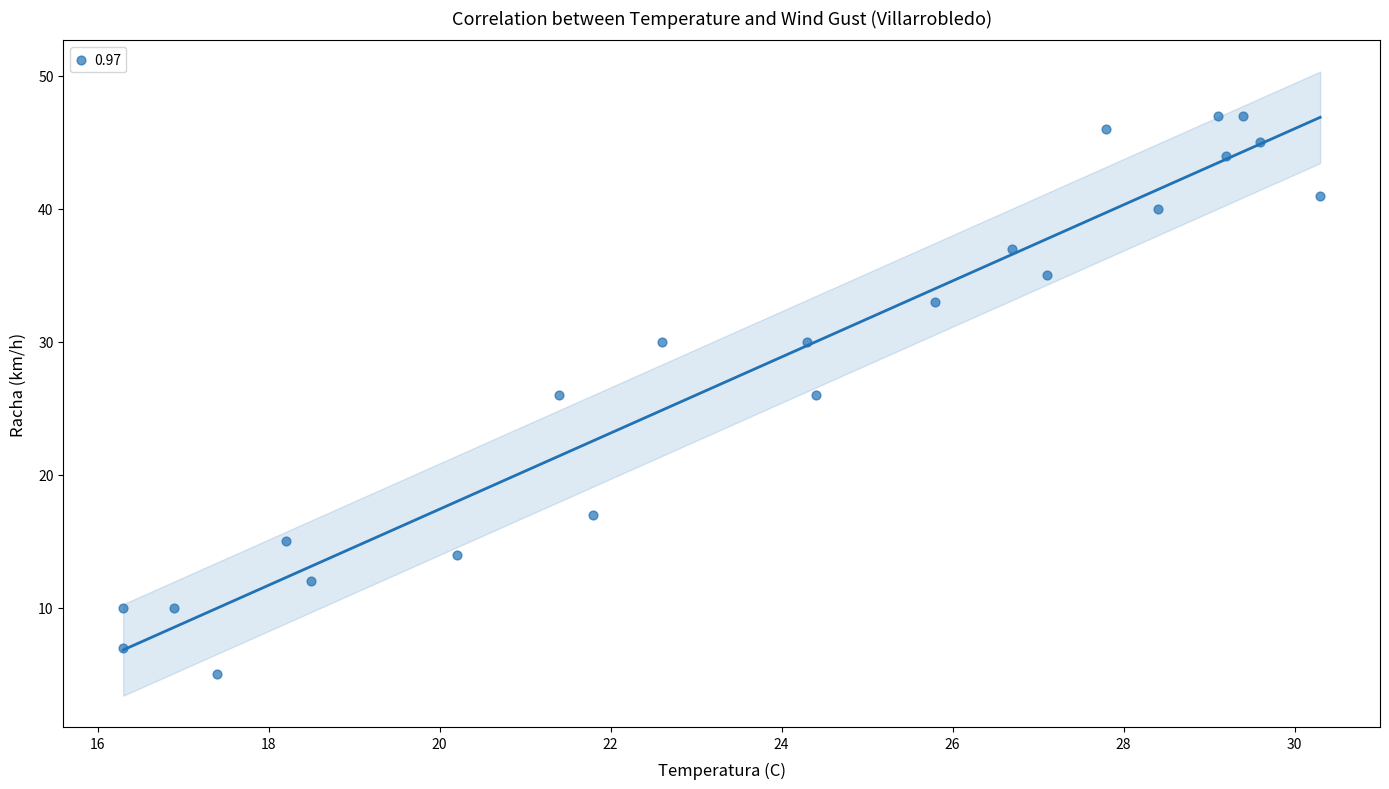

What is the range of Y values (max minus min)?

42